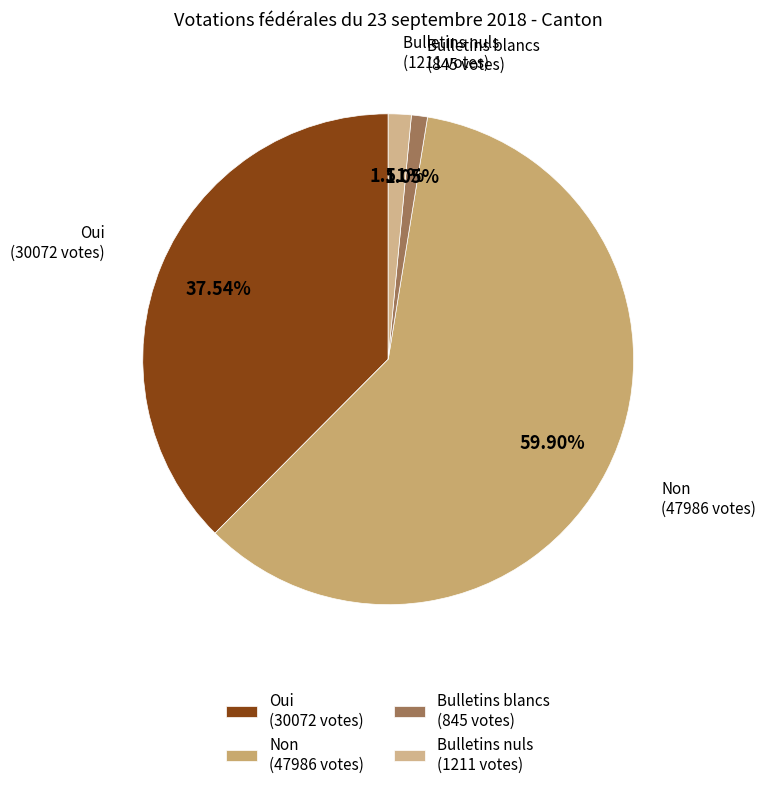

How many slices are in this pie chart?

4